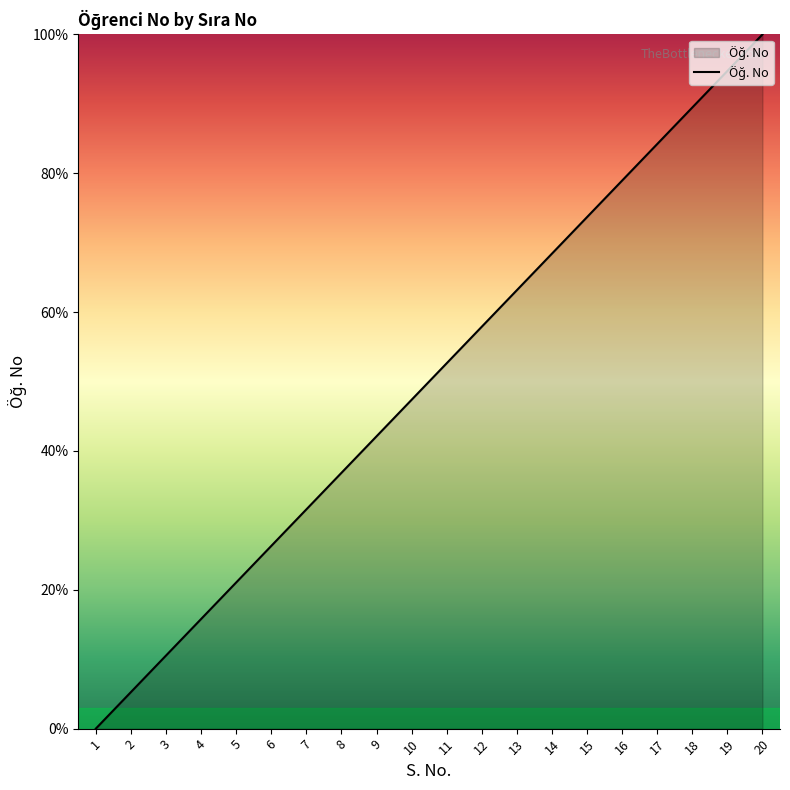

Read the value at 17.

84.2